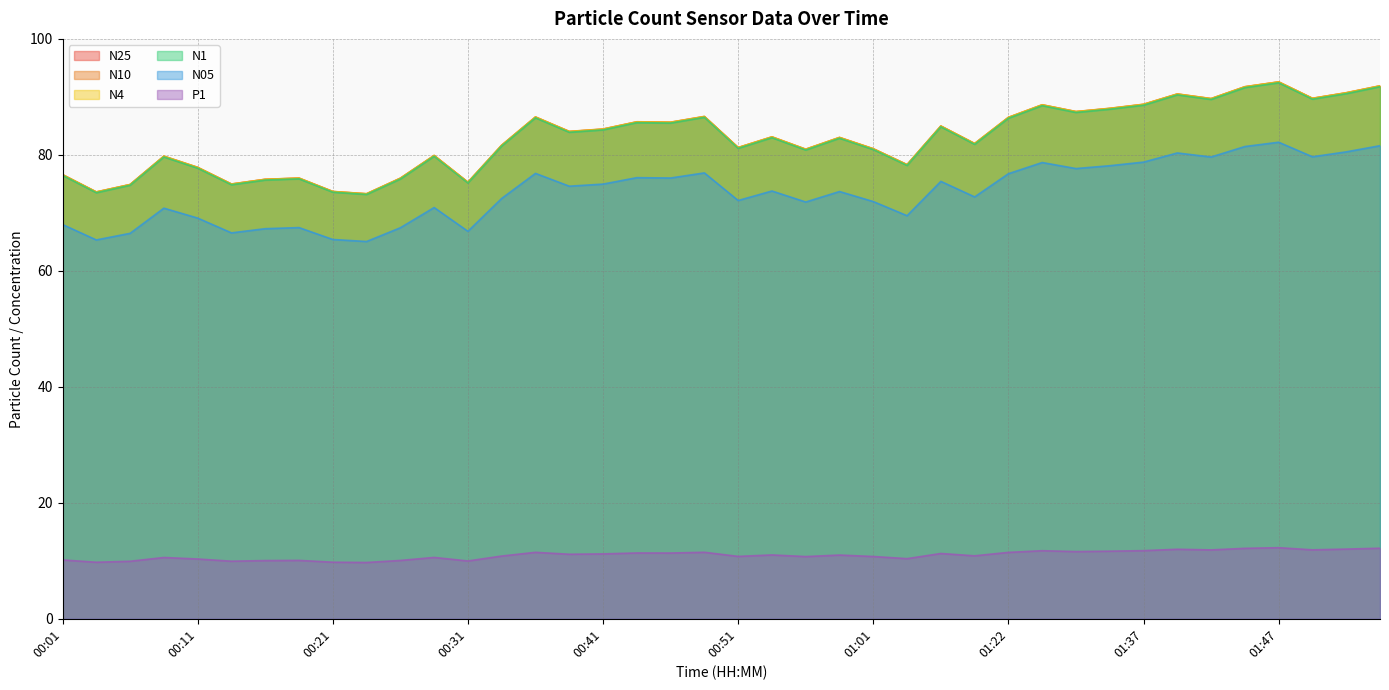

At how many categories does at least one series exceed 47?

40